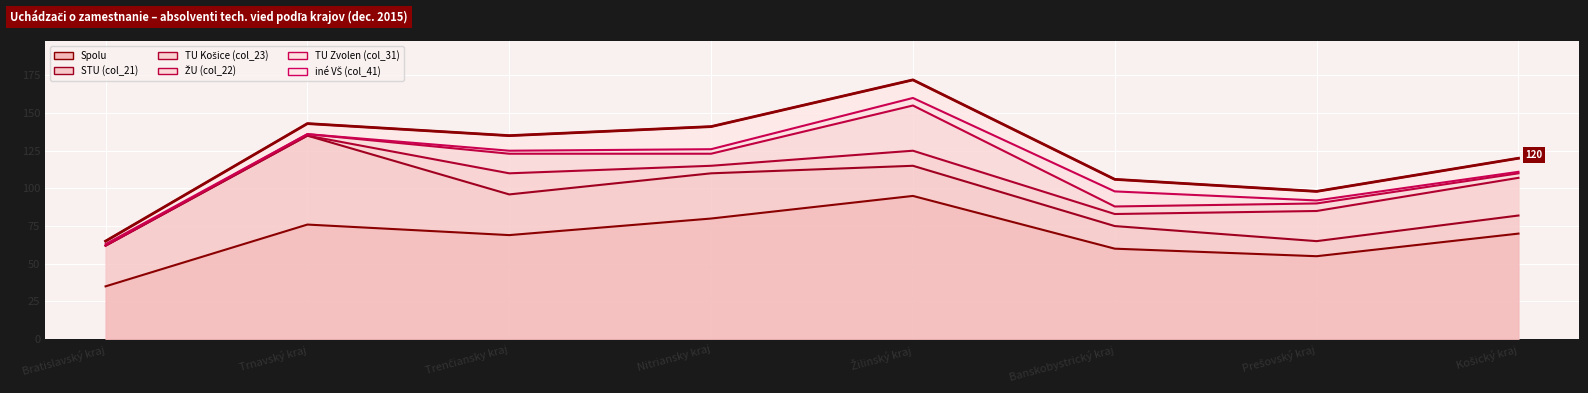

What is the value of the iné VŠ (col_41) point at the 6th from the left?

8